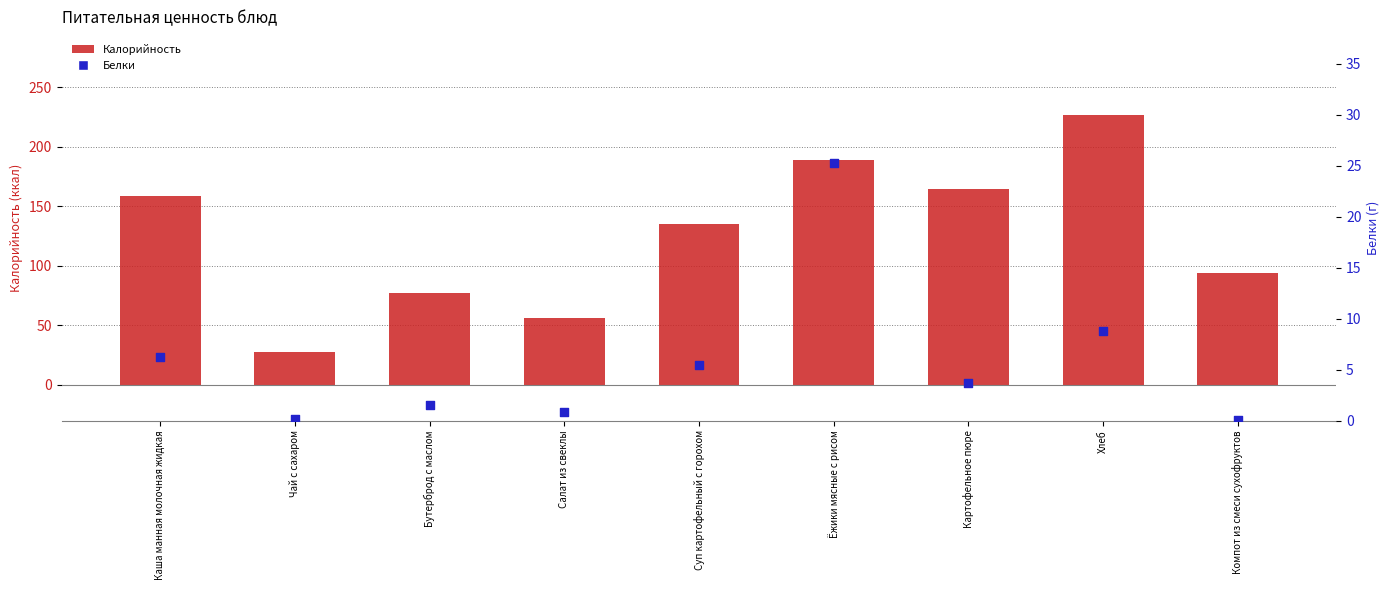

Is the value of Калорийность at Ёжики мясные с рисом greater than the value of Белки at Каша манная молочная жидкая?

Yes